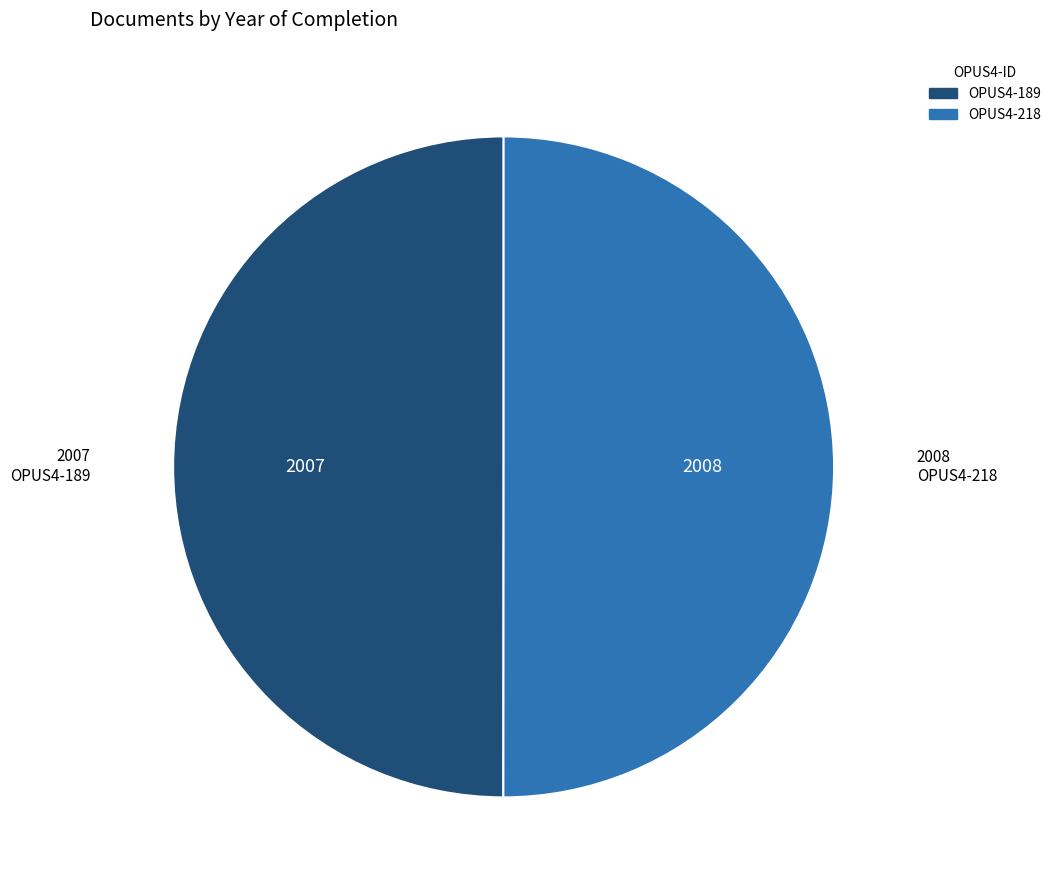

True or false: OPUS4-189 accounts for 37% of the total.

False